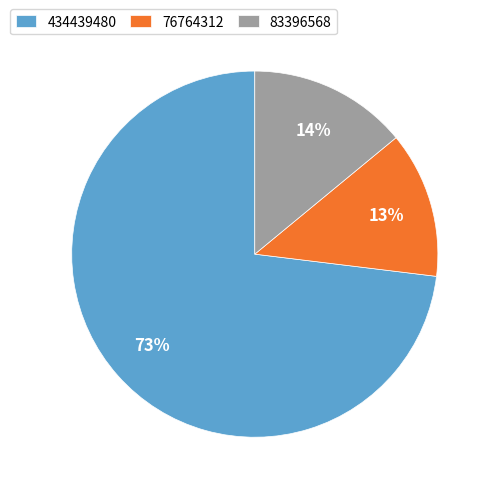

Rank the categories by value from lowest to highest.

76764312, 83396568, 434439480